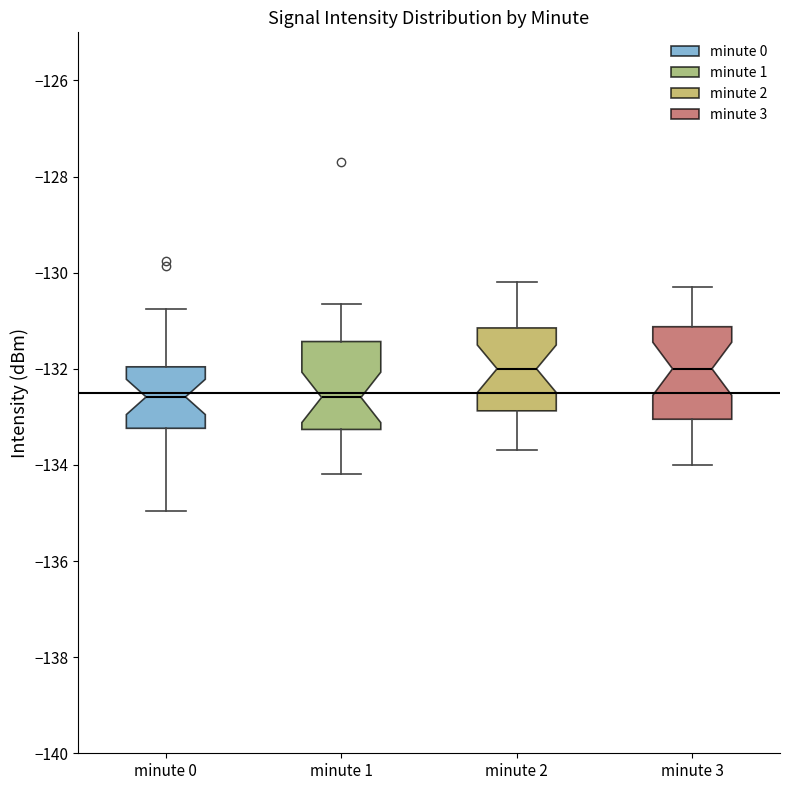

Reading left to right, transcribe this box plot: for each box, give where its median line is, the range the box spans, and where its two whiskers end, as read against the y-axis. The values are not printed on the chart, so give them approximately, as read against the axis.

minute 0: median -132.6, box -133.2 to -132.0, whiskers -135.0 to -130.8
minute 1: median -132.6, box -133.2 to -131.4, whiskers -134.2 to -130.6
minute 2: median -132.0, box -132.8 to -131.2, whiskers -133.6 to -130.2
minute 3: median -132.0, box -133.0 to -131.2, whiskers -134.0 to -130.2